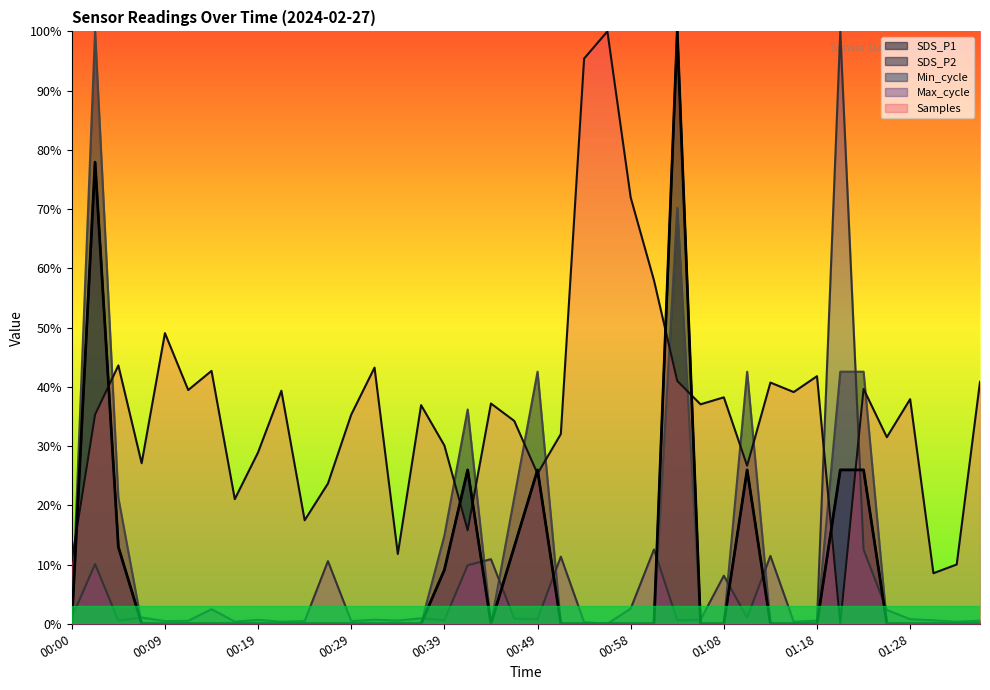

At which category does the chart reach its peak across all series?

01:03